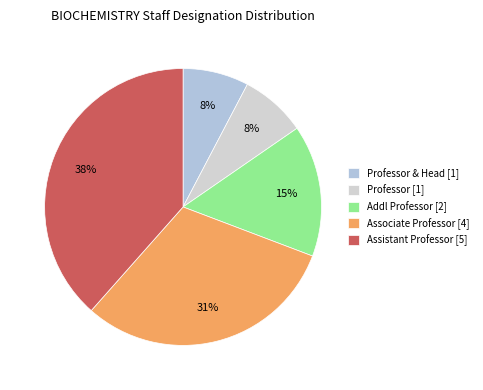

How many slices are in this pie chart?

5